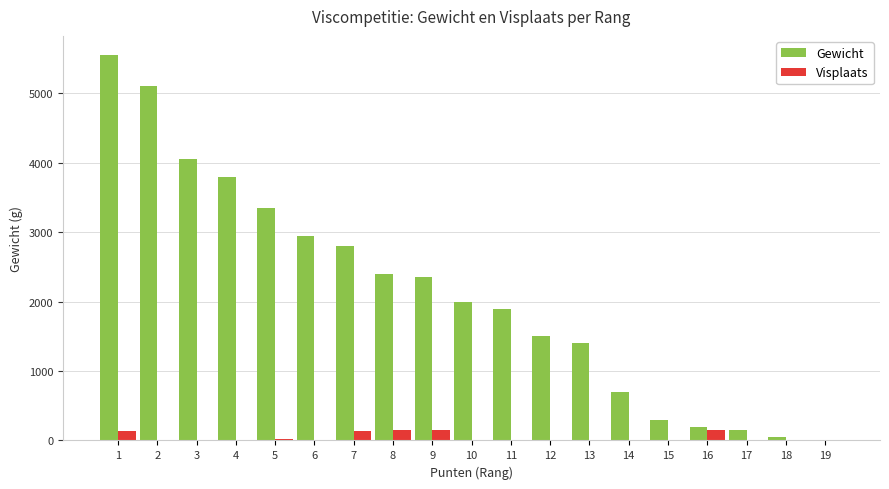

Between 1 and 10, which series saw the biggest shift?

Gewicht